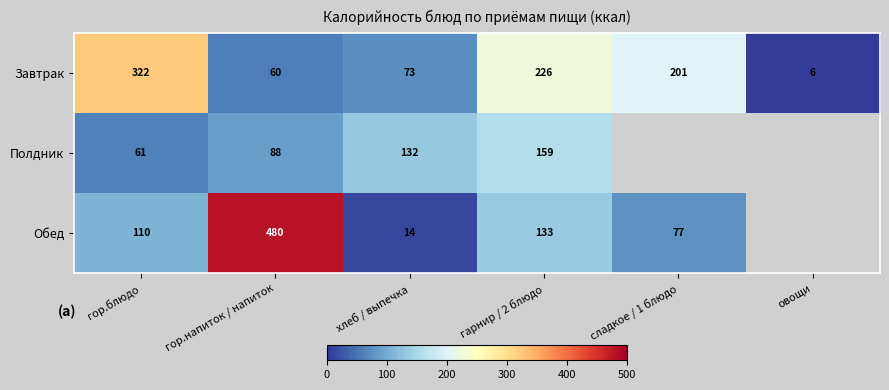

At гарнир / 2 блюдо, list the series in order from largest to smallest.

Завтрак, Полдник, Обед